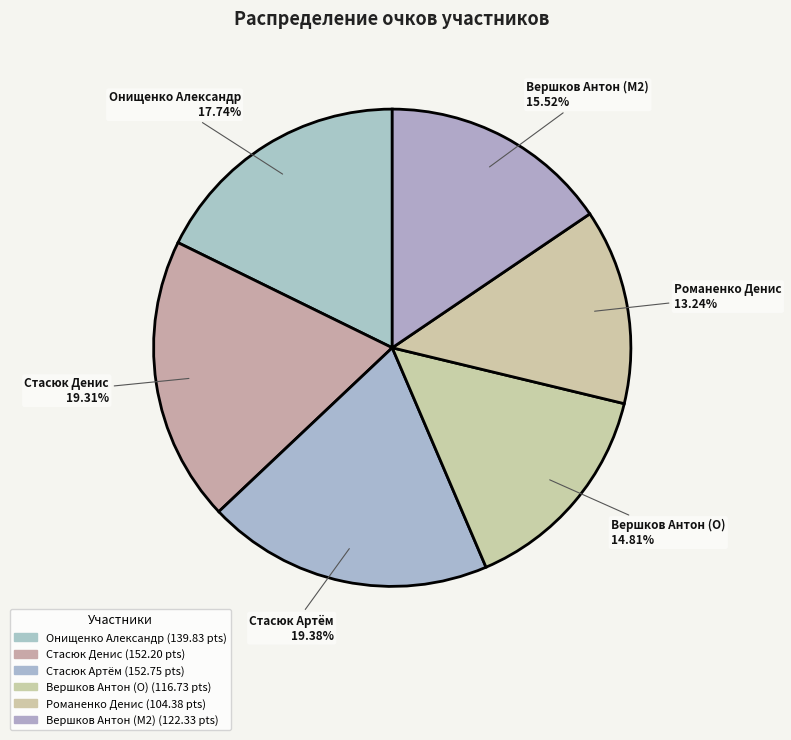

How many segments does this pie chart have?

6